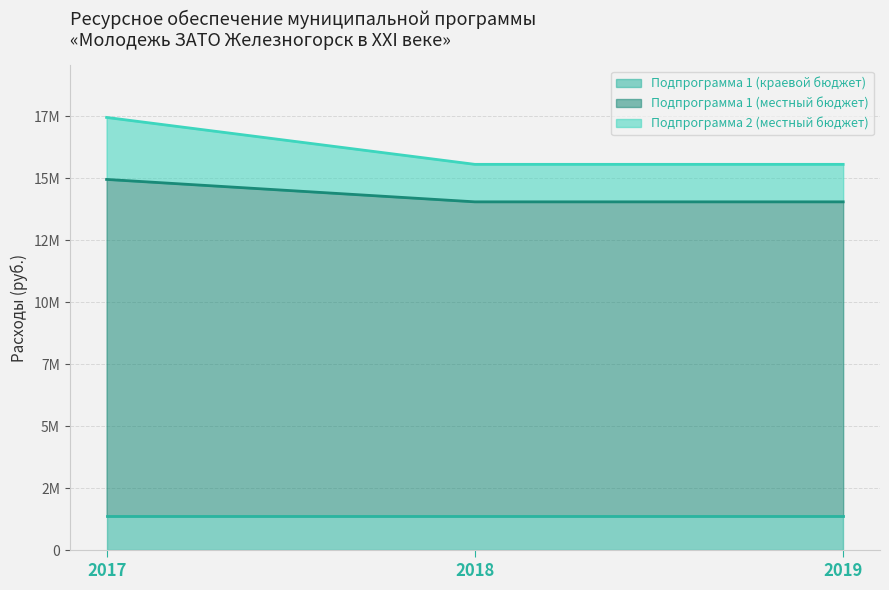

Which category has the lowest value in the Подпрограмма 2 (местный бюджет) series?

2018